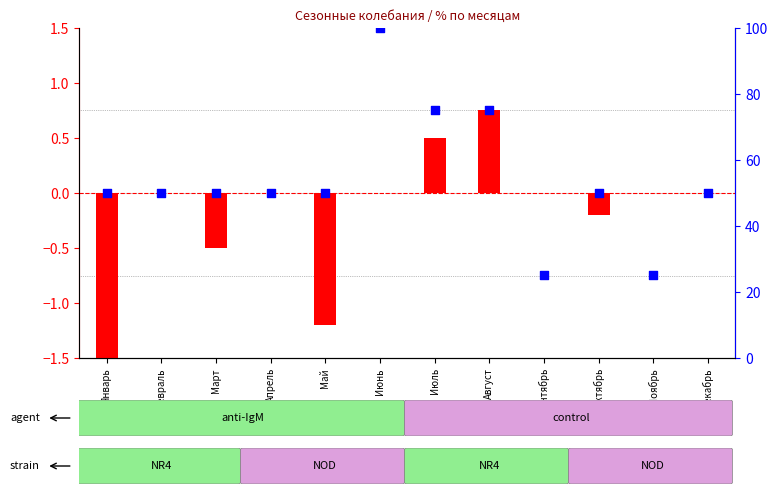

What are all the series names shown in the legend?

transformed count, percentile rank within the sample